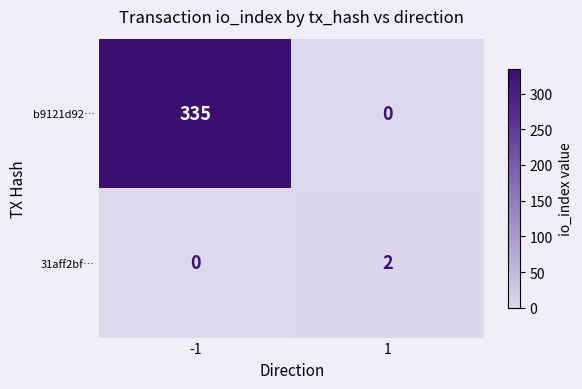

Rank the series by their average value, from lowest to highest.

31aff2bf…, b9121d92…